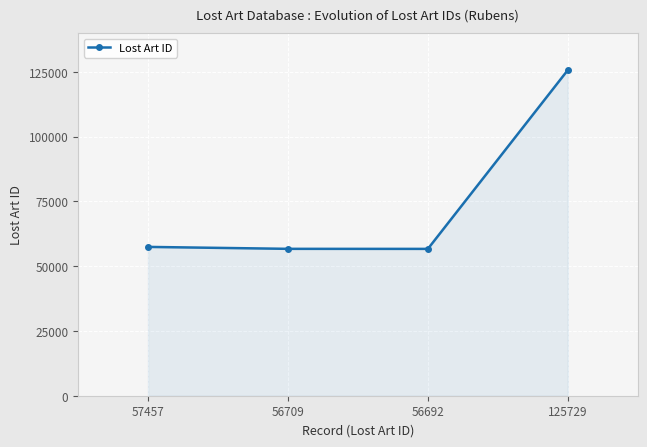

True or false: the data shows 81706 at 57457.

False